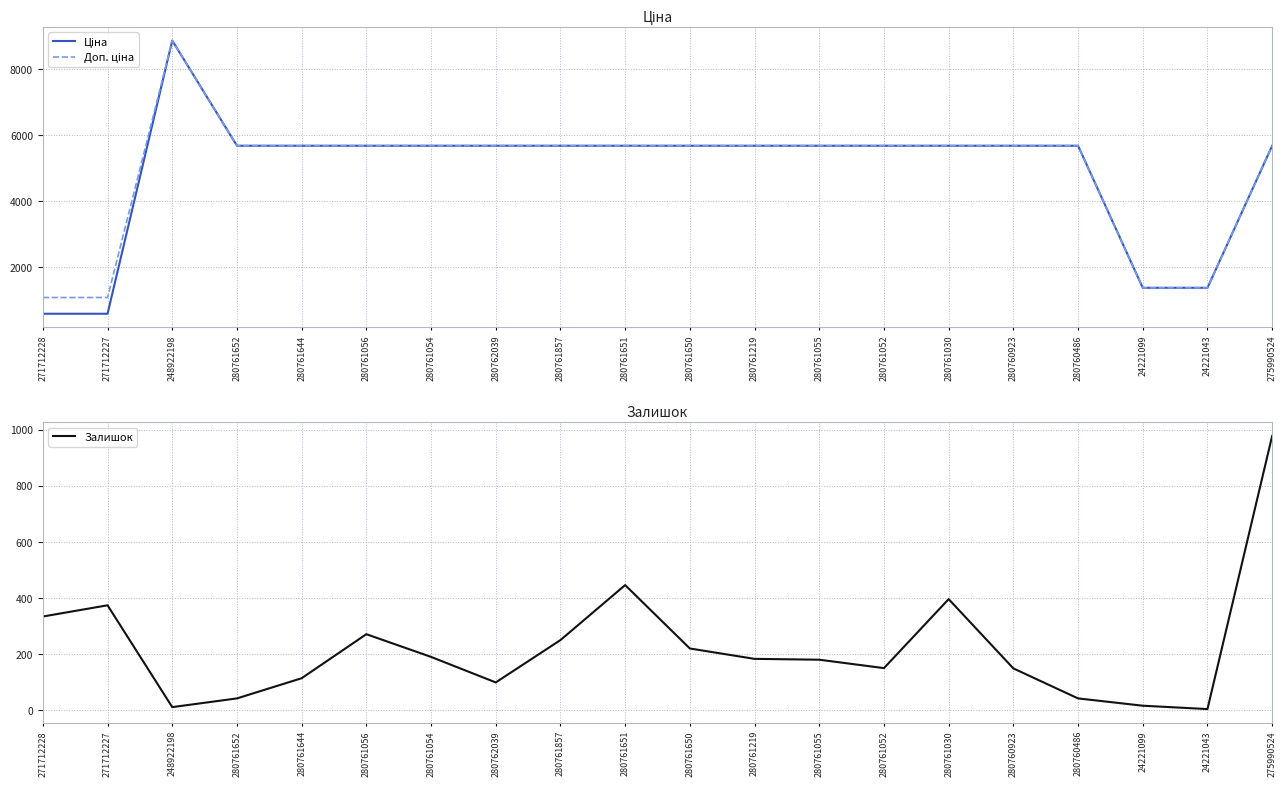

What is the total value across all series at 248922198?

17724.3